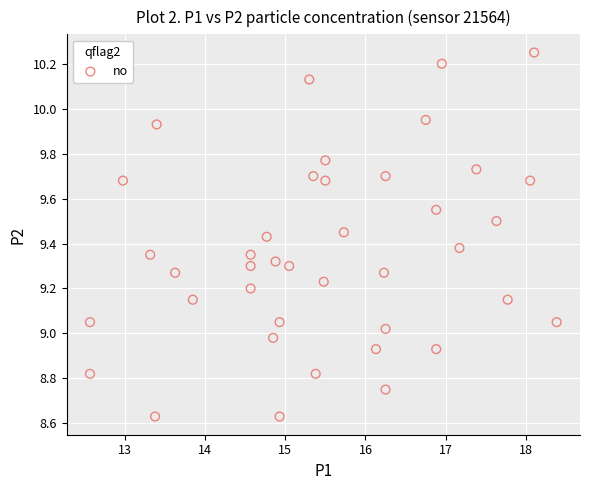

What is the range of Y values (max minus min)?

1.6